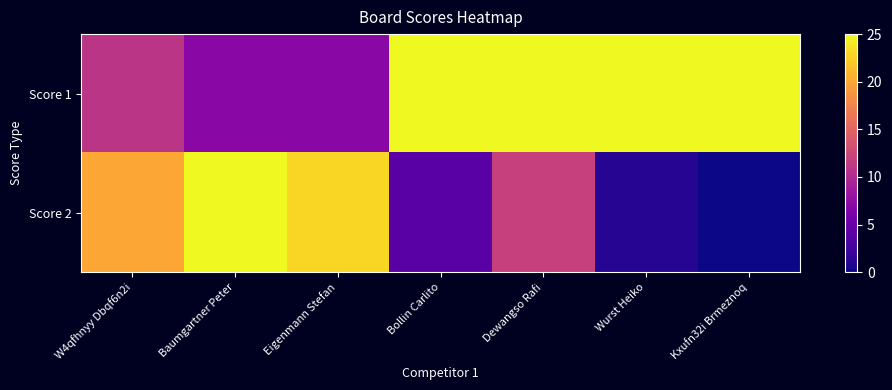

List the series in order of their peak value, highest first.

Score 1, Score 2